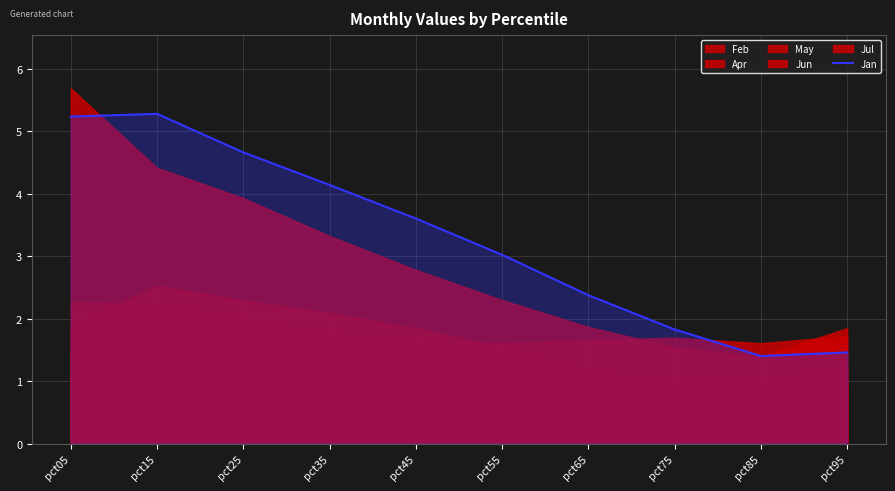

What is the change in value from pct35 to pct75?

-2.3